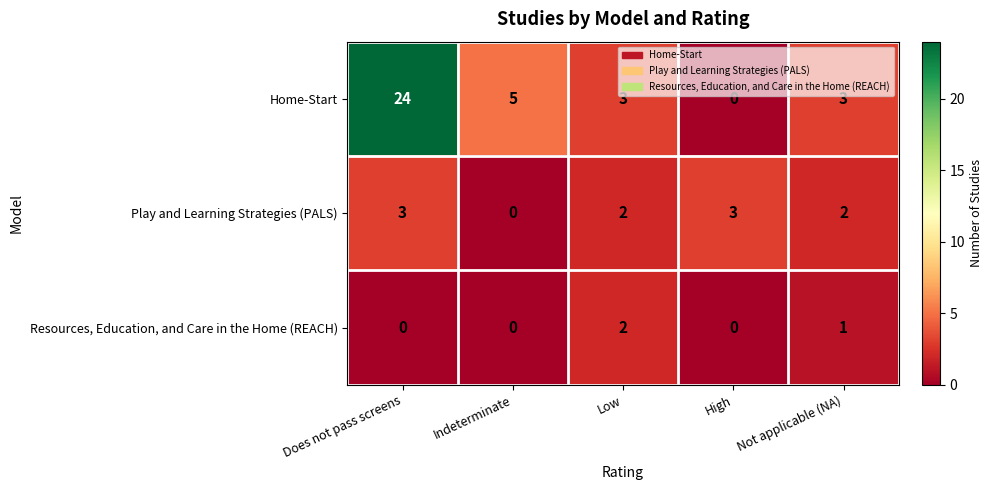

What is the maximum value shown in the chart?

24